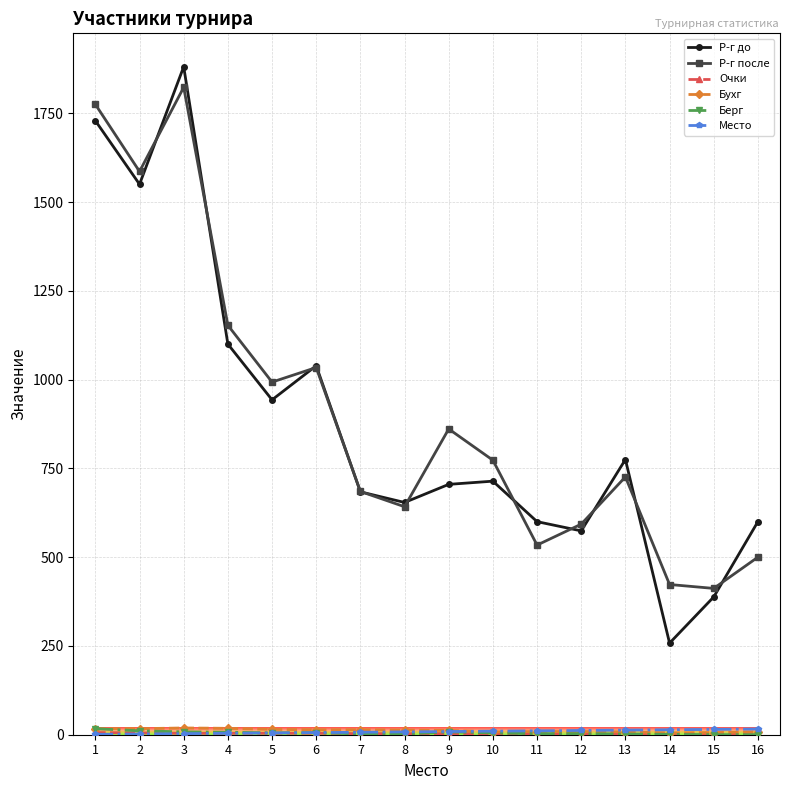

What is the spread (max minus min) of values at 8?

652